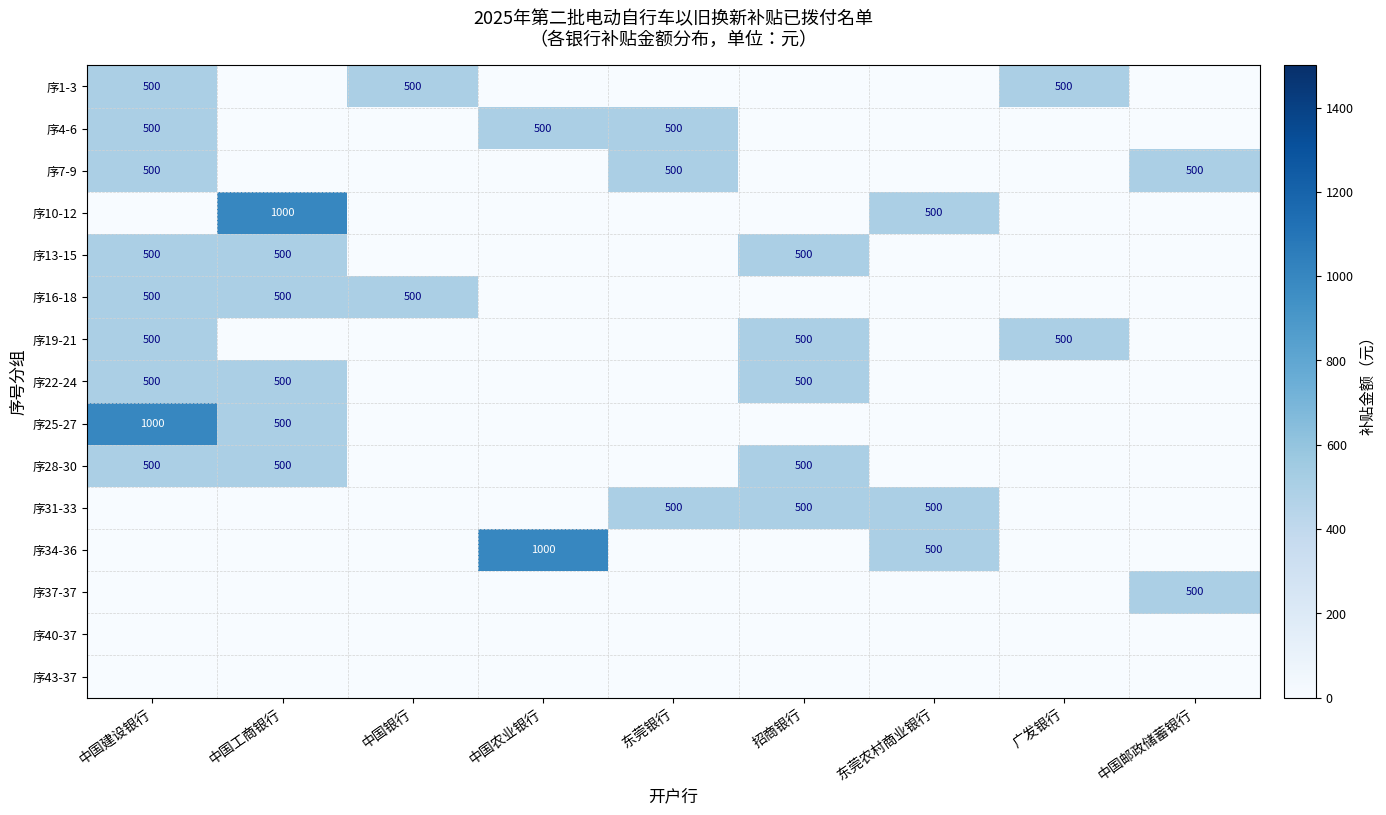

The 序22-24 series shows 500 at 中国建设银行. True or false?

True